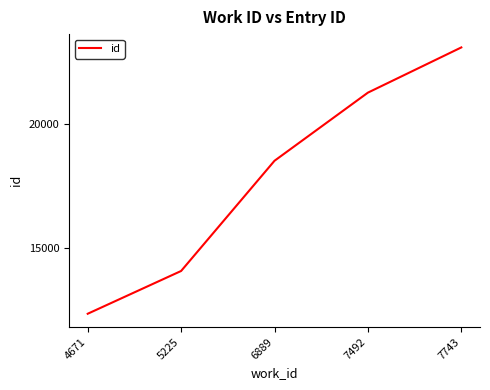

Is it true that the value at 6889 is 18525?

True